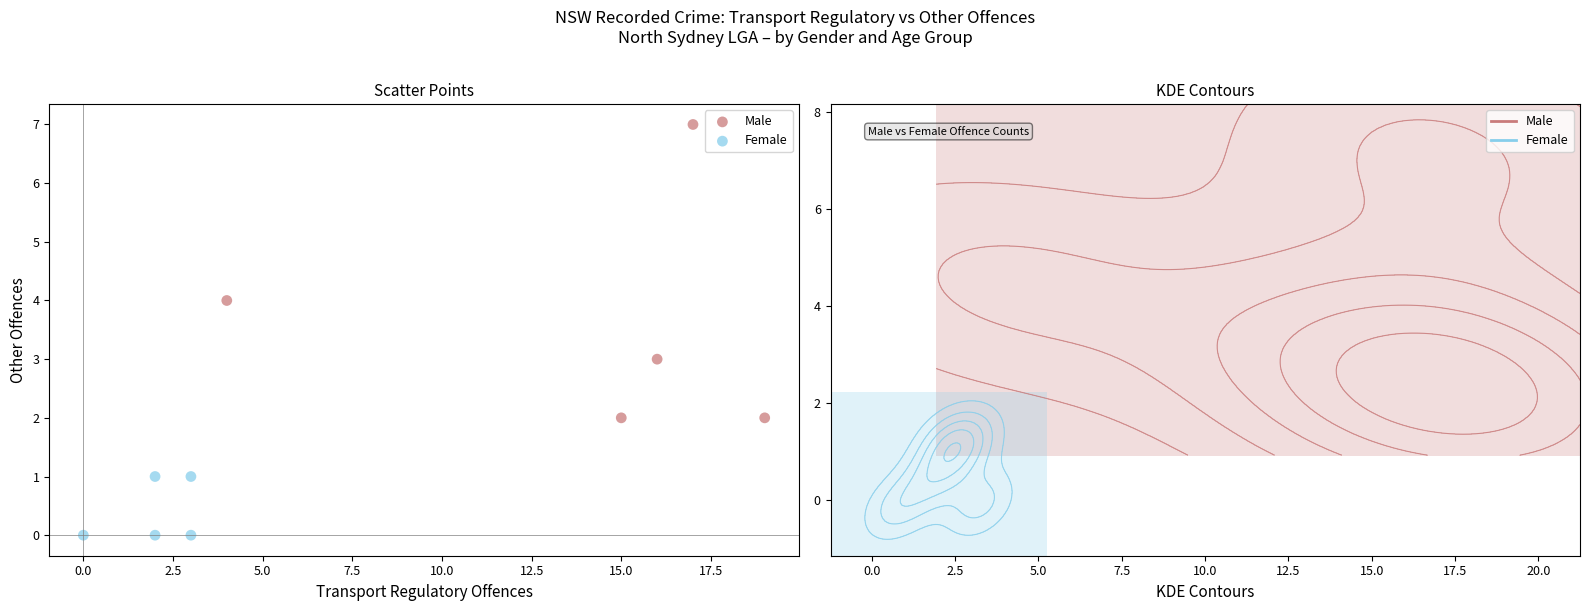

Which series reaches the minimum Y coordinate?

Female